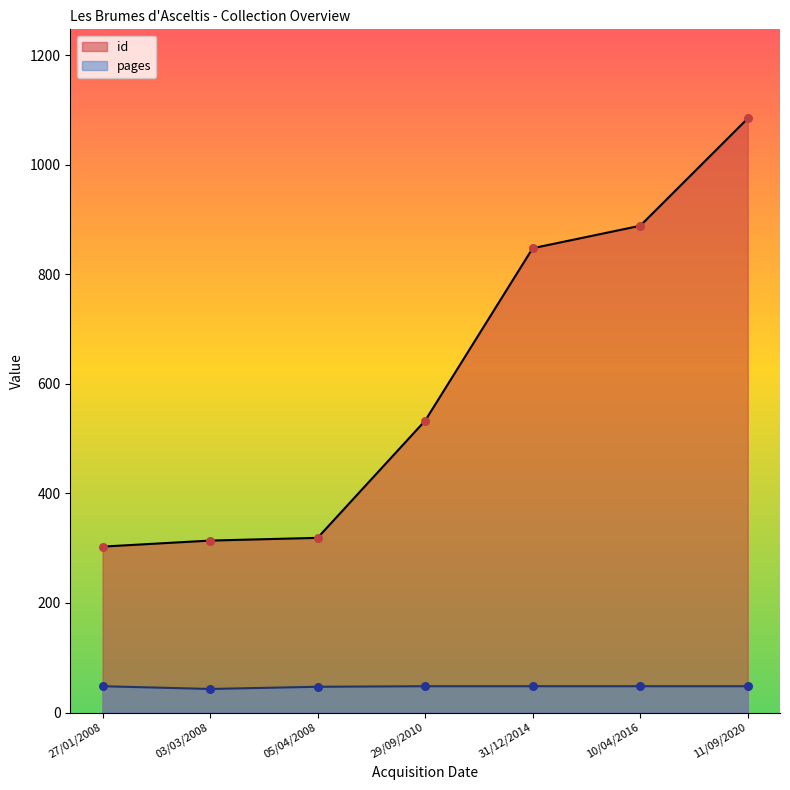

Which series reaches the minimum Y coordinate?

pages